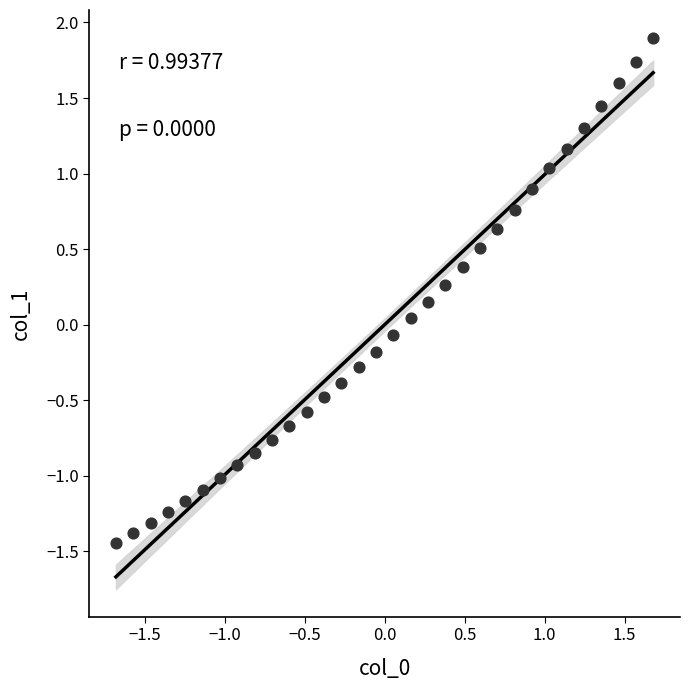

What is the range of X values (max minus min)?

3.4